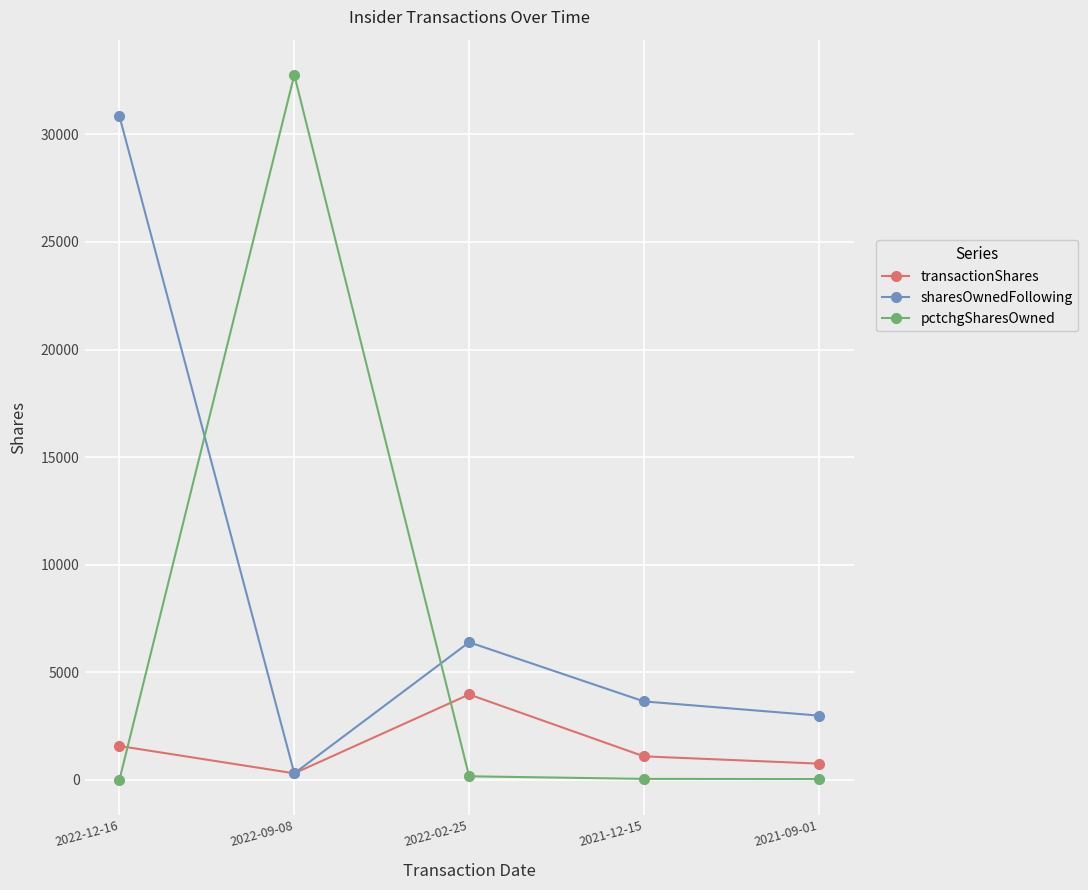

What is the average value of the transactionShares series?

1536